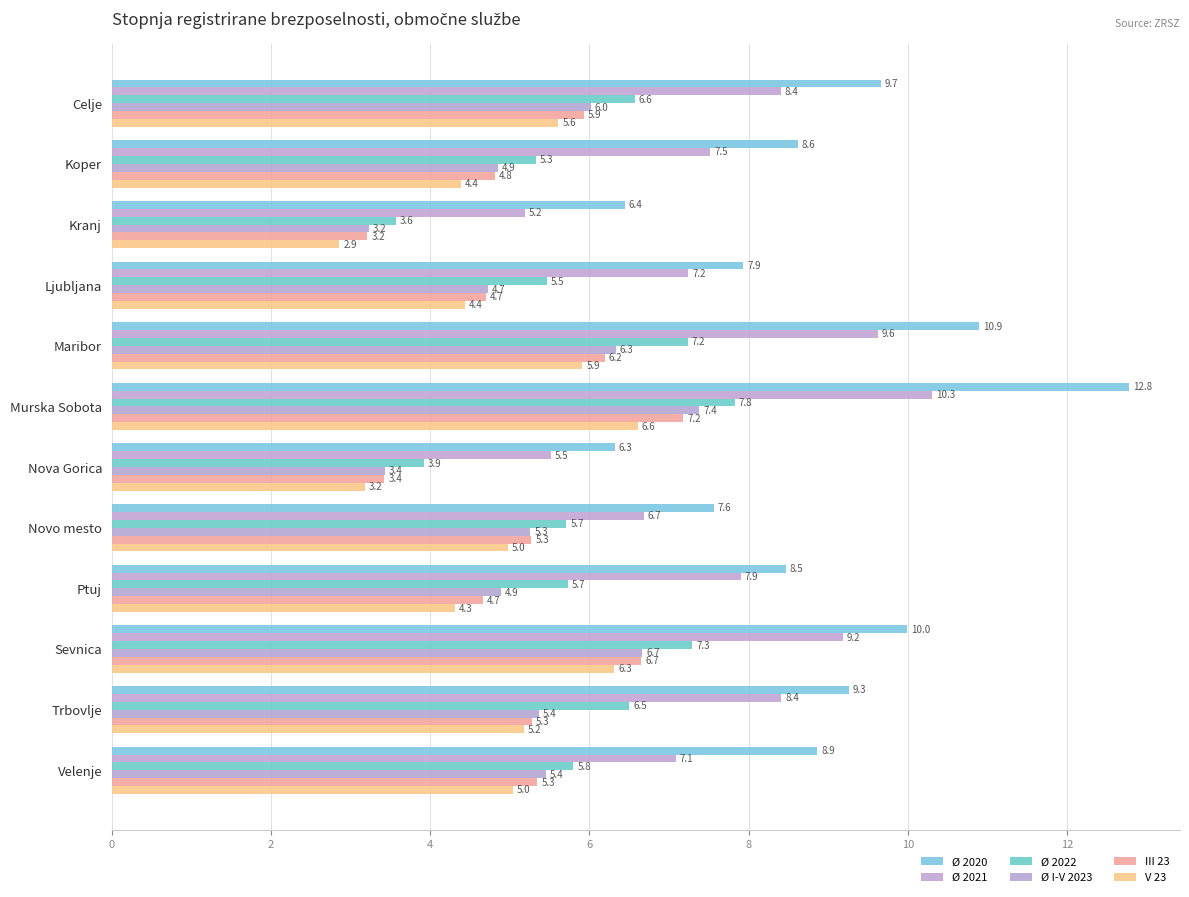

How many series are shown in this chart?

6